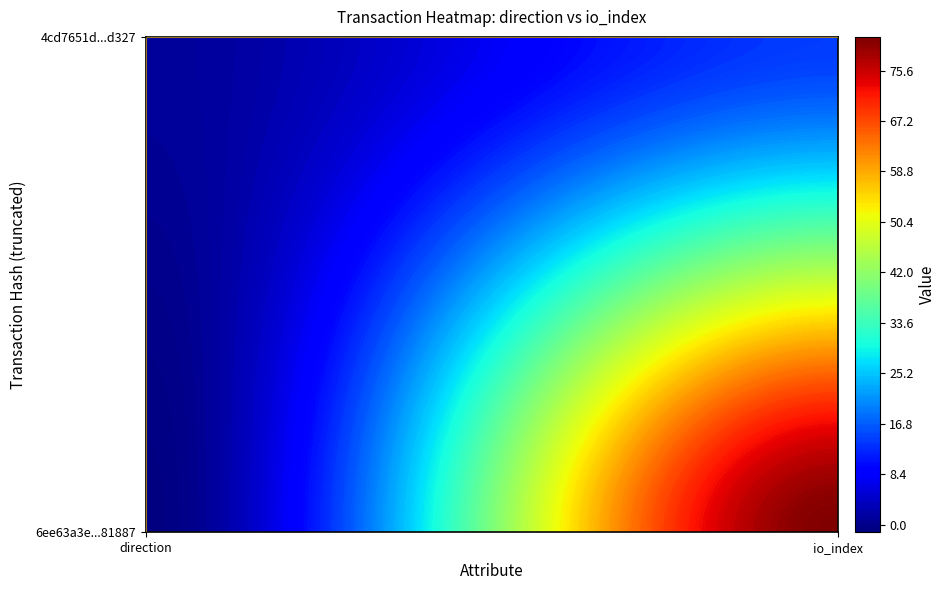

What is the difference between the maximum and minimum values in the 4cd7651d93ae9c8afeb1d6d37e9711b6983d327 series?

13